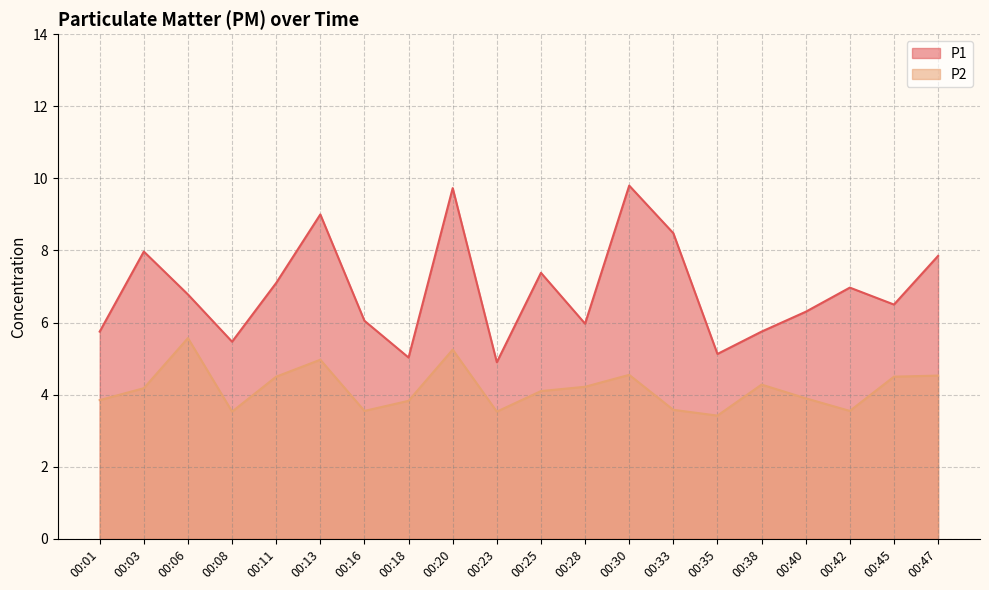

Which series changed the most between 00:35 and 00:45?

P1